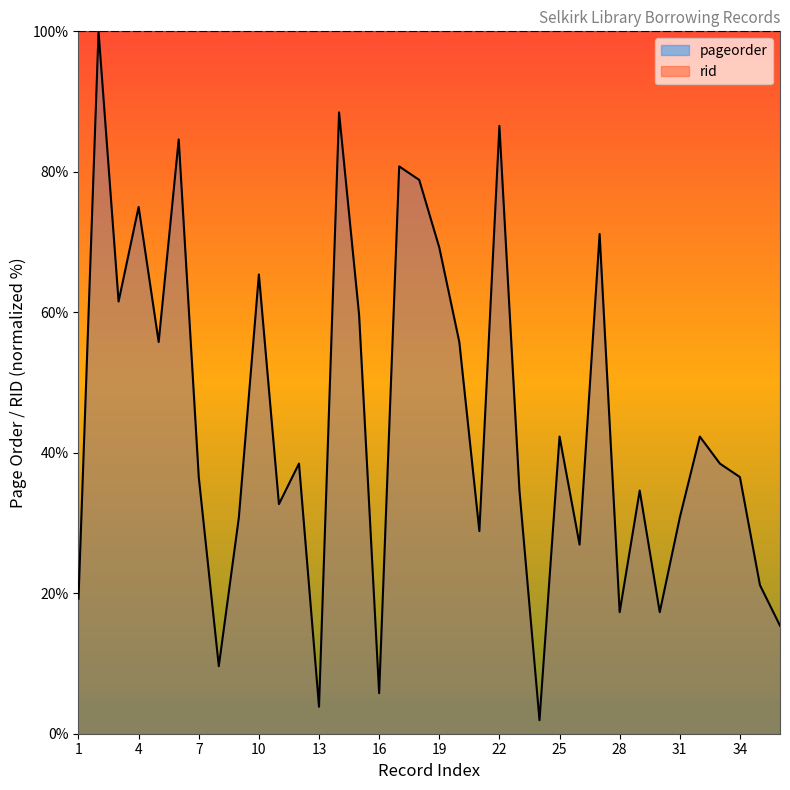

What is the sum of the values at 28 and 25?

59.6